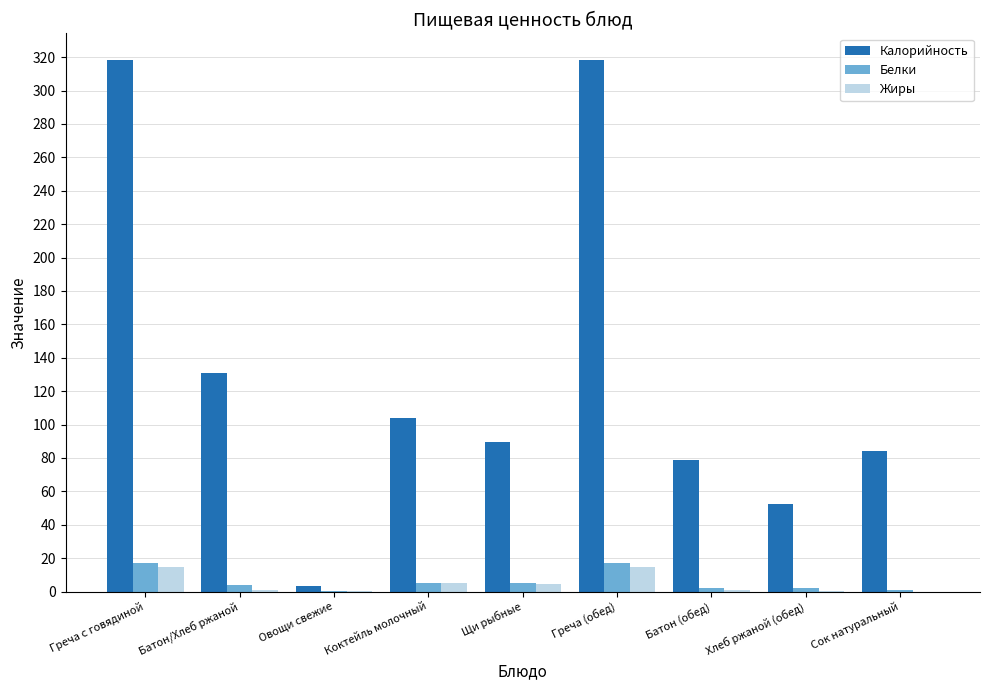

Is the value of Жиры at Овощи свежие greater than the value of Белки at Греча (обед)?

No